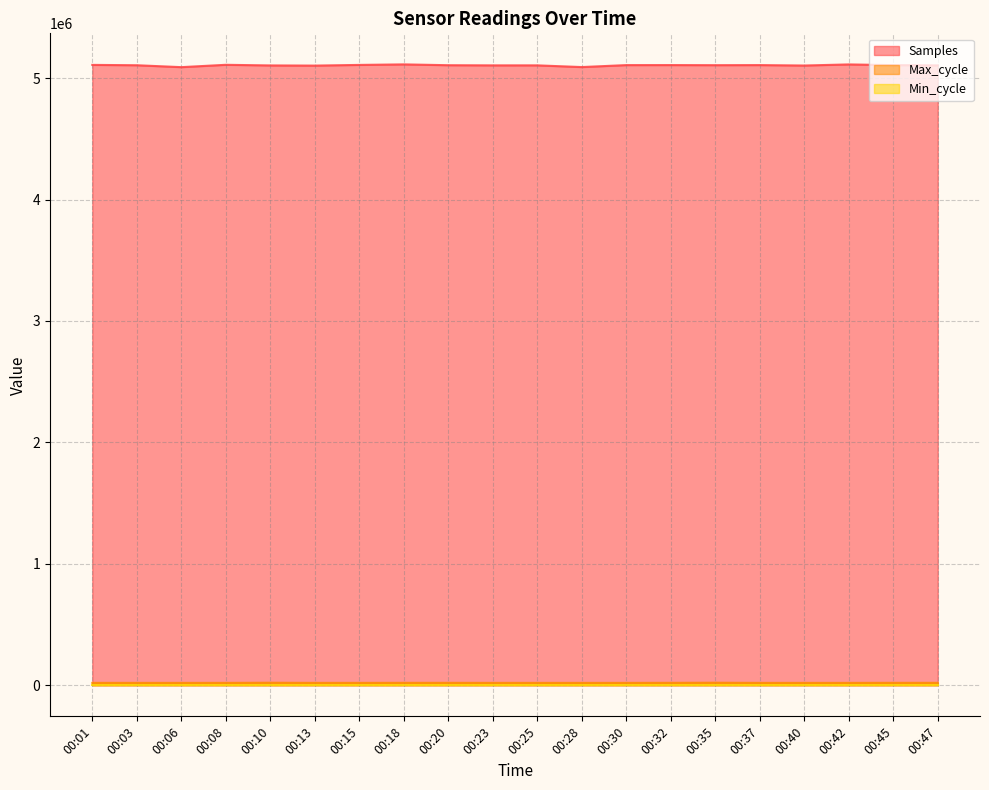

True or false: Max_cycle has a value of 30184 at 00:20.

False